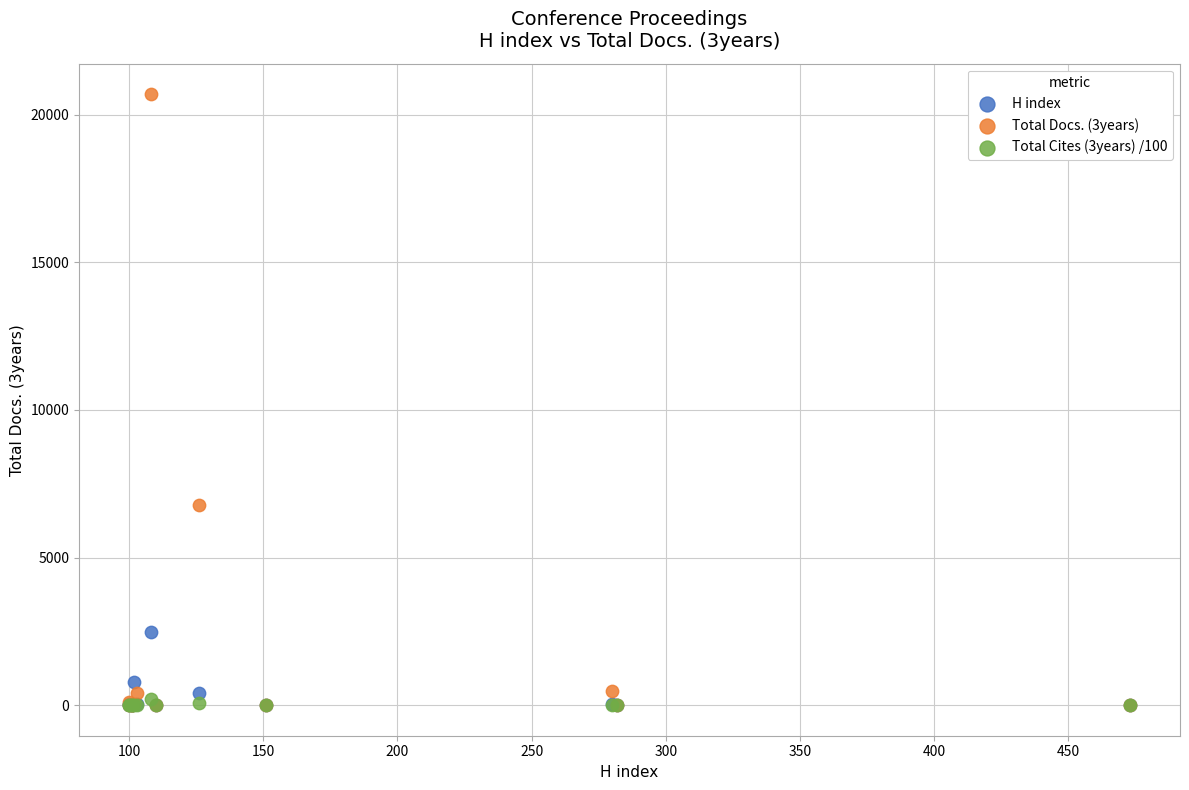

Across all series, what Y value is closest to 10346?

6779.0